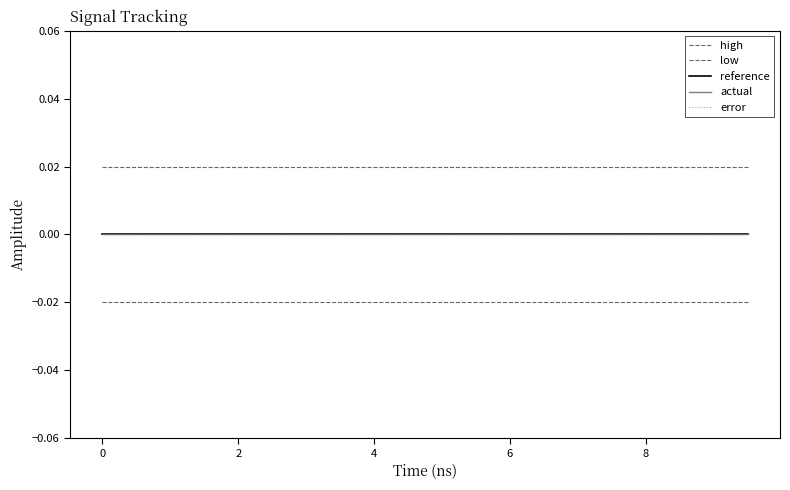

Is this an area chart (filled region under the line)?

No